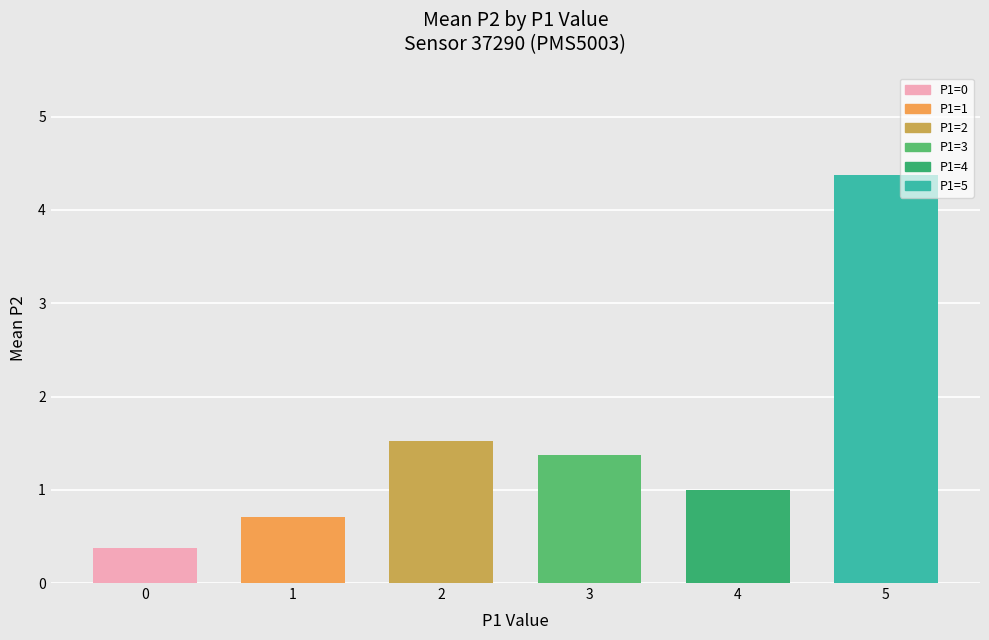

List the labels in order of value, largest first.

5, 2, 3, 4, 1, 0